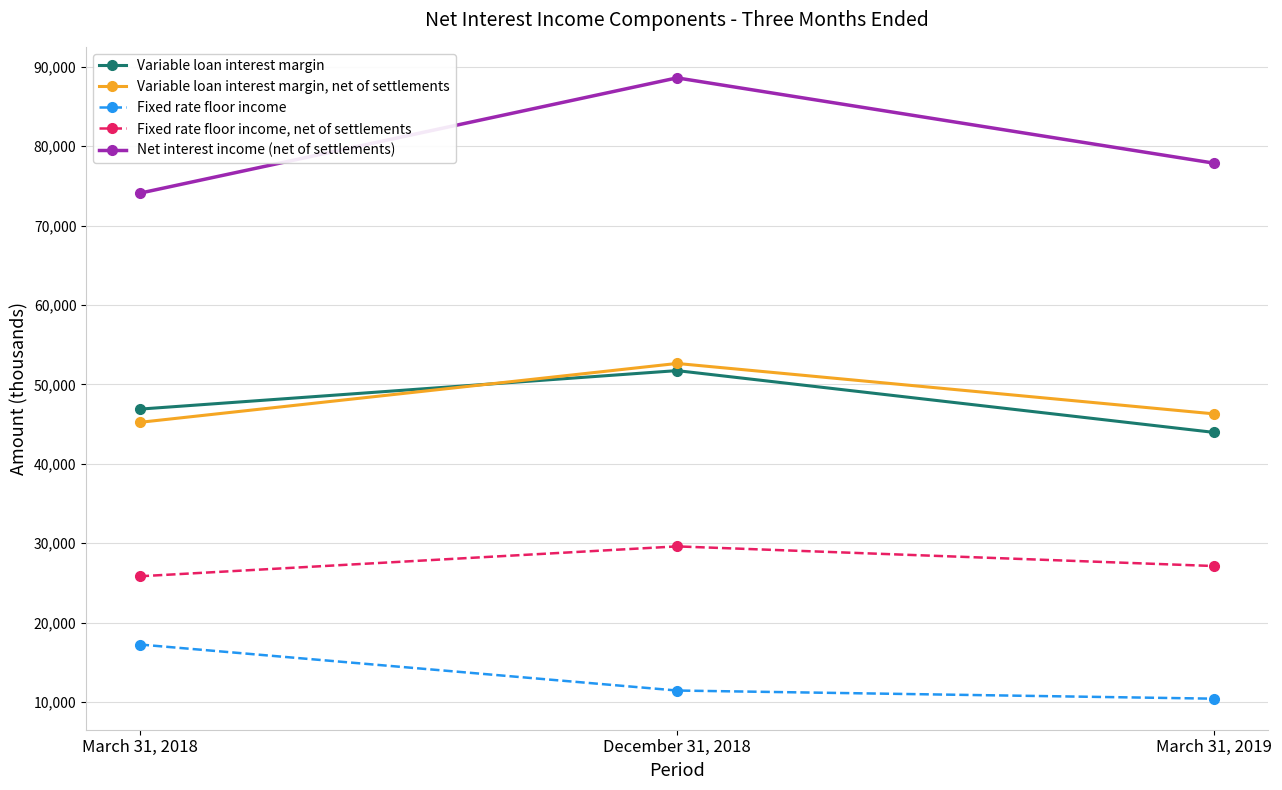

What are all the series names shown in the legend?

Variable loan interest margin, Variable loan interest margin, net of settlements, Fixed rate floor income, Fixed rate floor income, net of settlements, Net interest income (net of settlements)